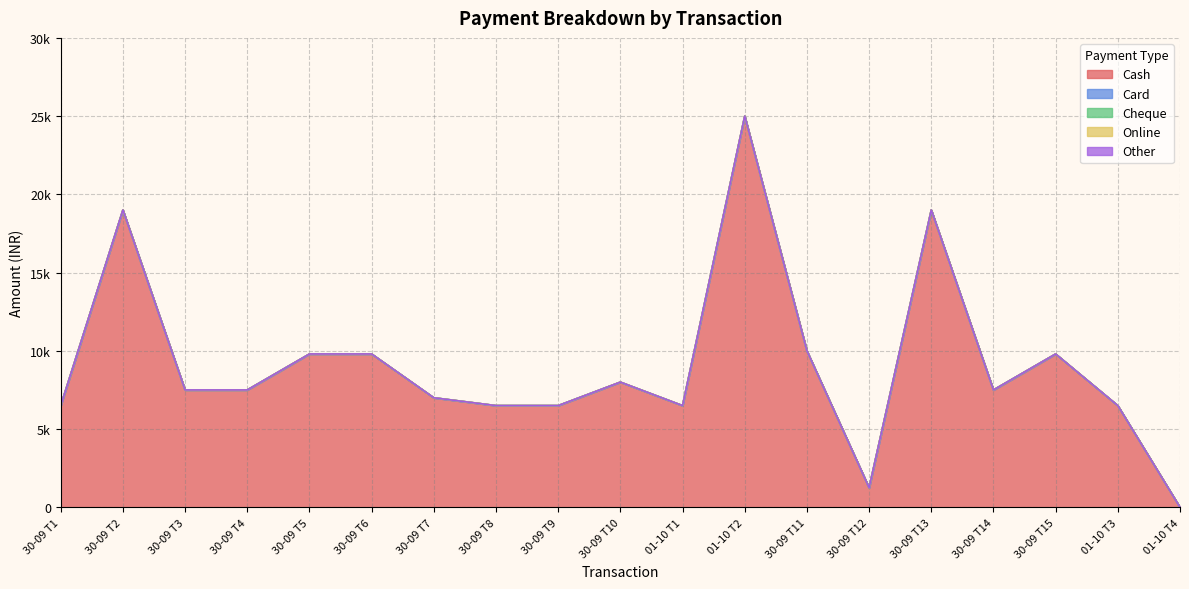

True or false: Online and Other cross at least once.

False